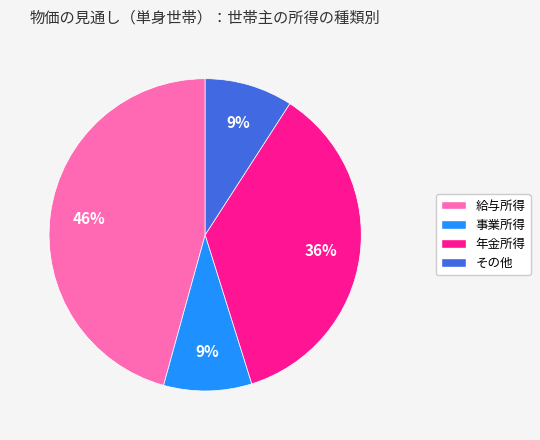

Between 給与所得 and 事業所得, which is larger?

給与所得